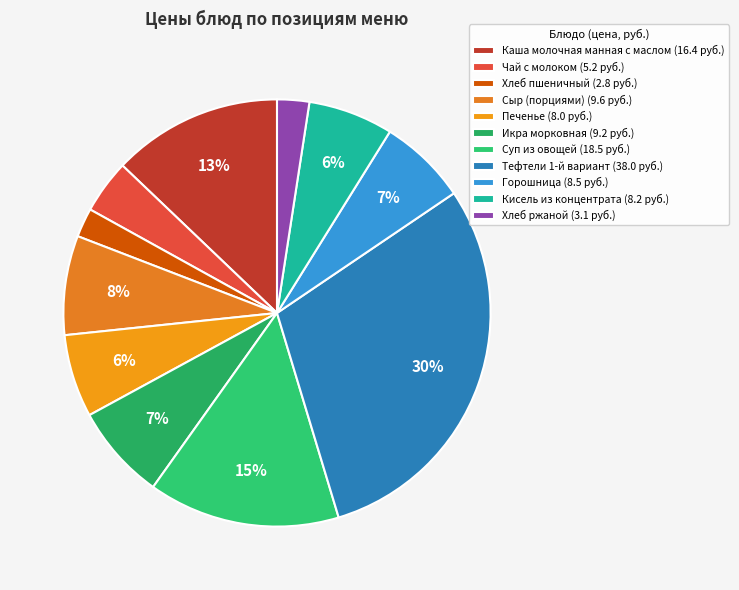

To the nearest percent, what percentage of the pie is Кисель из концентрата?

6%